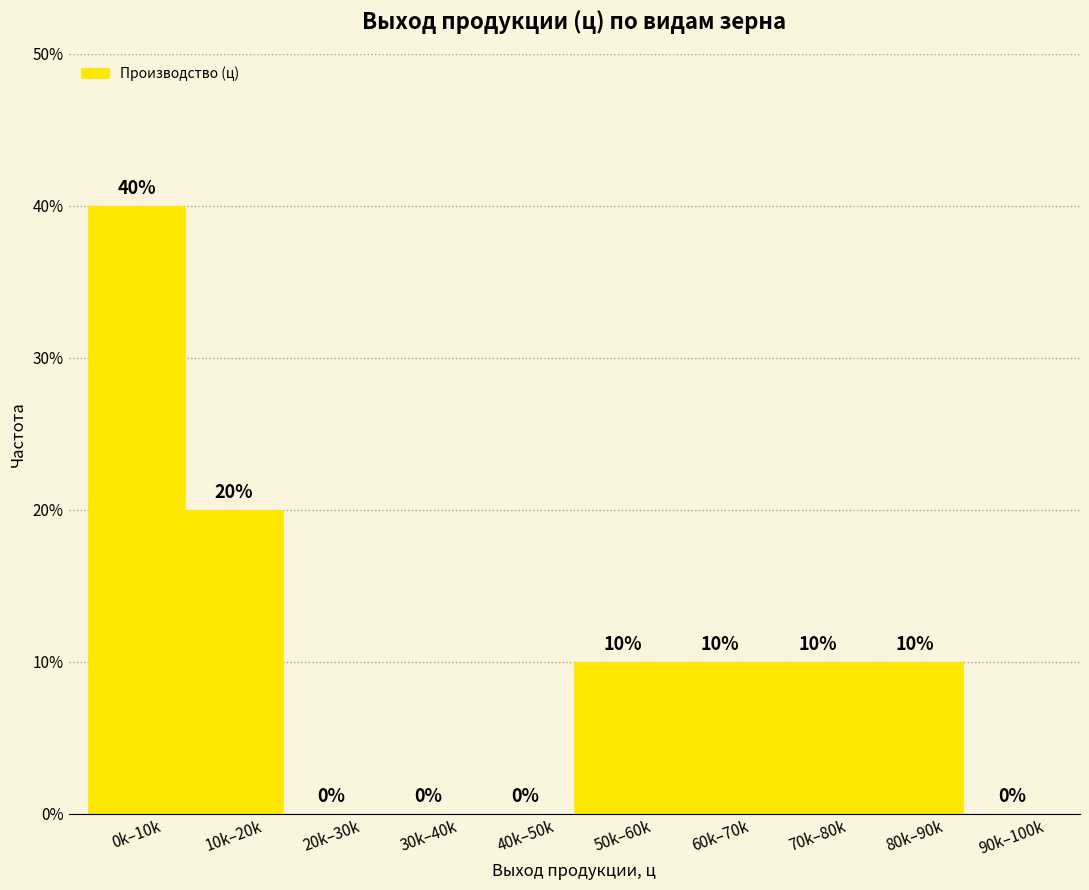

Reading left to right, extract all data points from this chart.

0k–10k=40	10k–20k=20	20k–30k=0	30k–40k=0	40k–50k=0	50k–60k=10	60k–70k=10	70k–80k=10	80k–90k=10	90k–100k=0